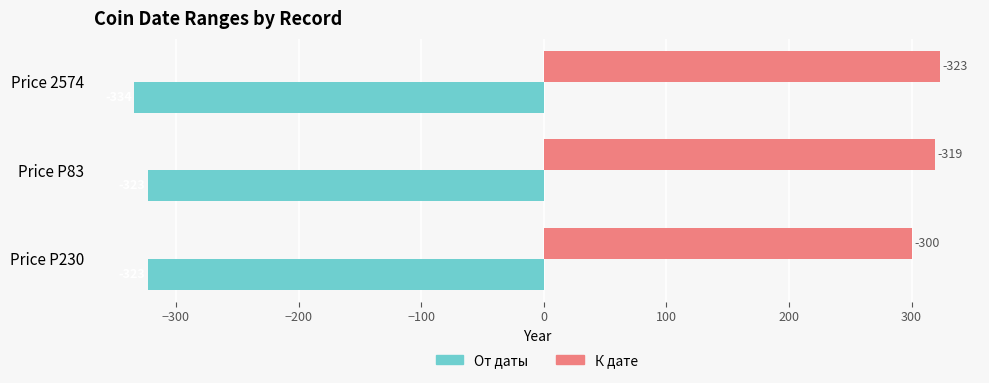

Which series has the largest range (max minus min)?

К дате